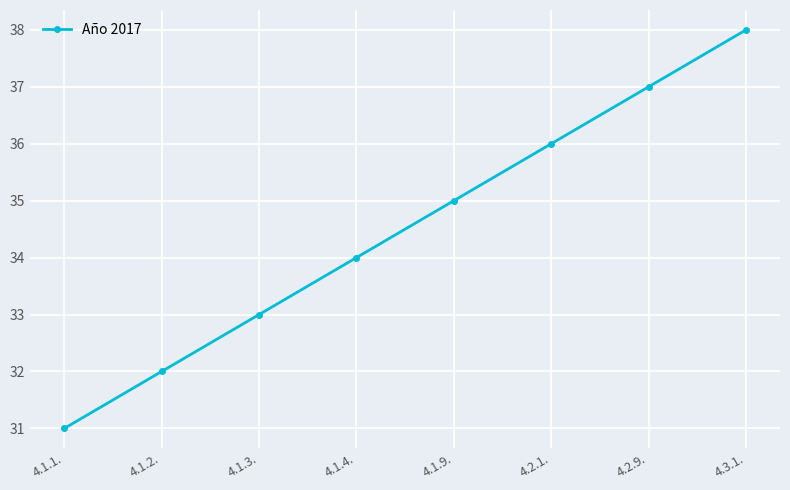

How many lines are shown in the chart?

1